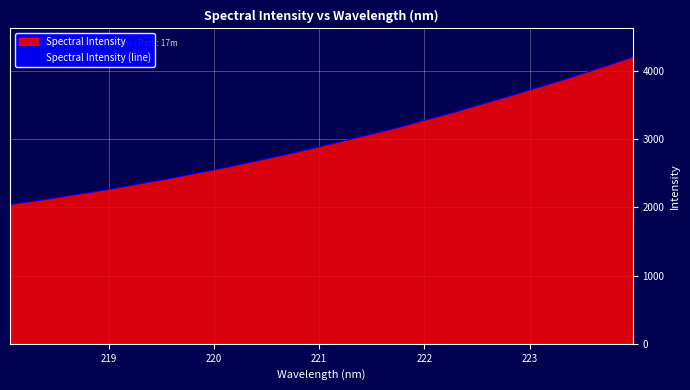

What is the greatest value displayed?

4205.9